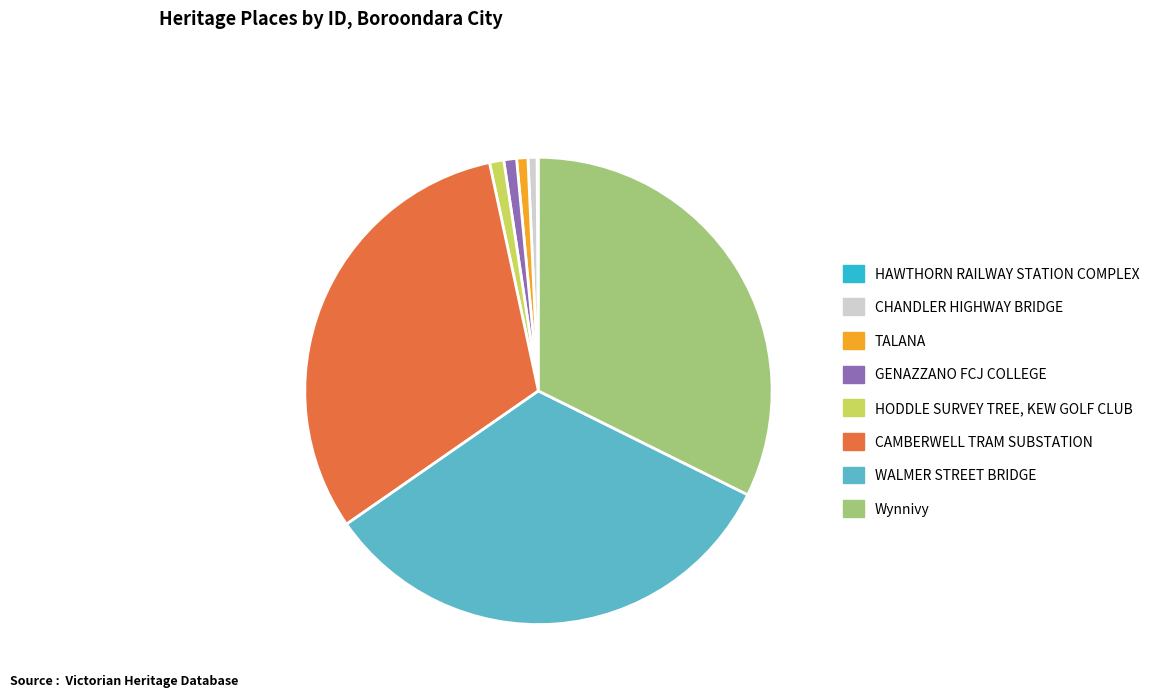

Which slice is the largest?

WALMER STREET BRIDGE